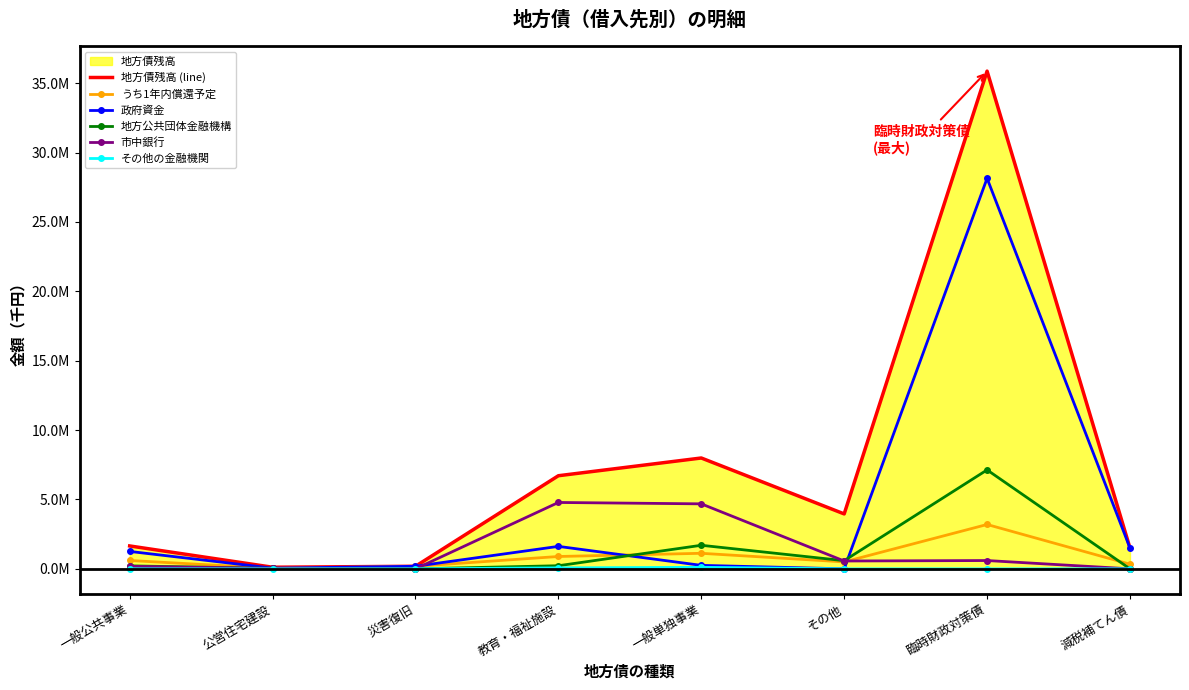

What is the difference between the maximum and minimum values in the 地方公共団体金融機構 series?

7128397